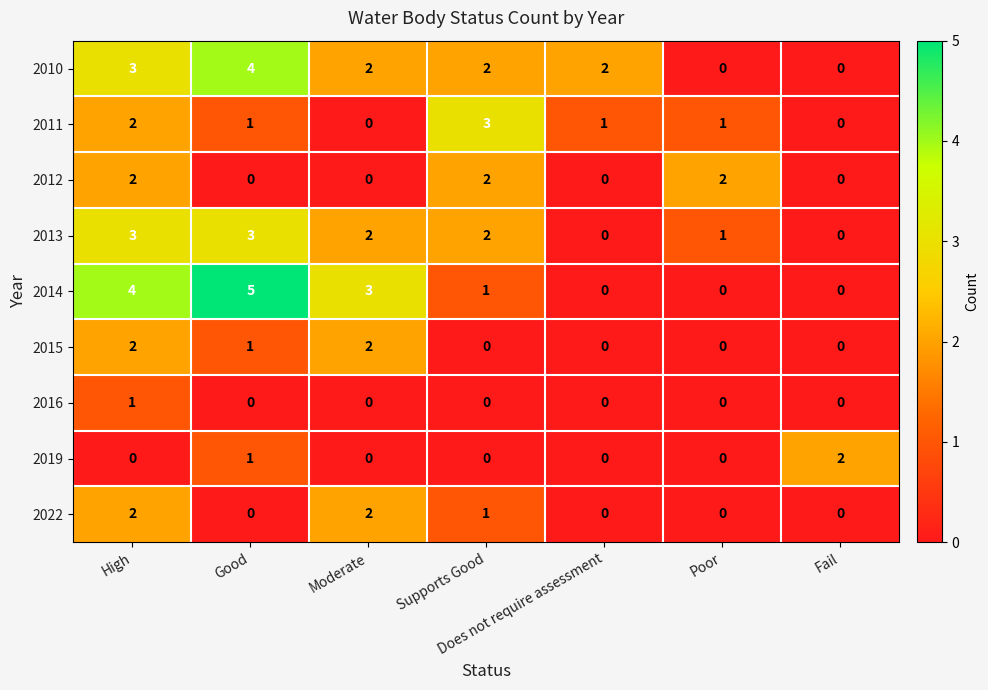

The value of 2019 at Fail is 2. True or false?

True